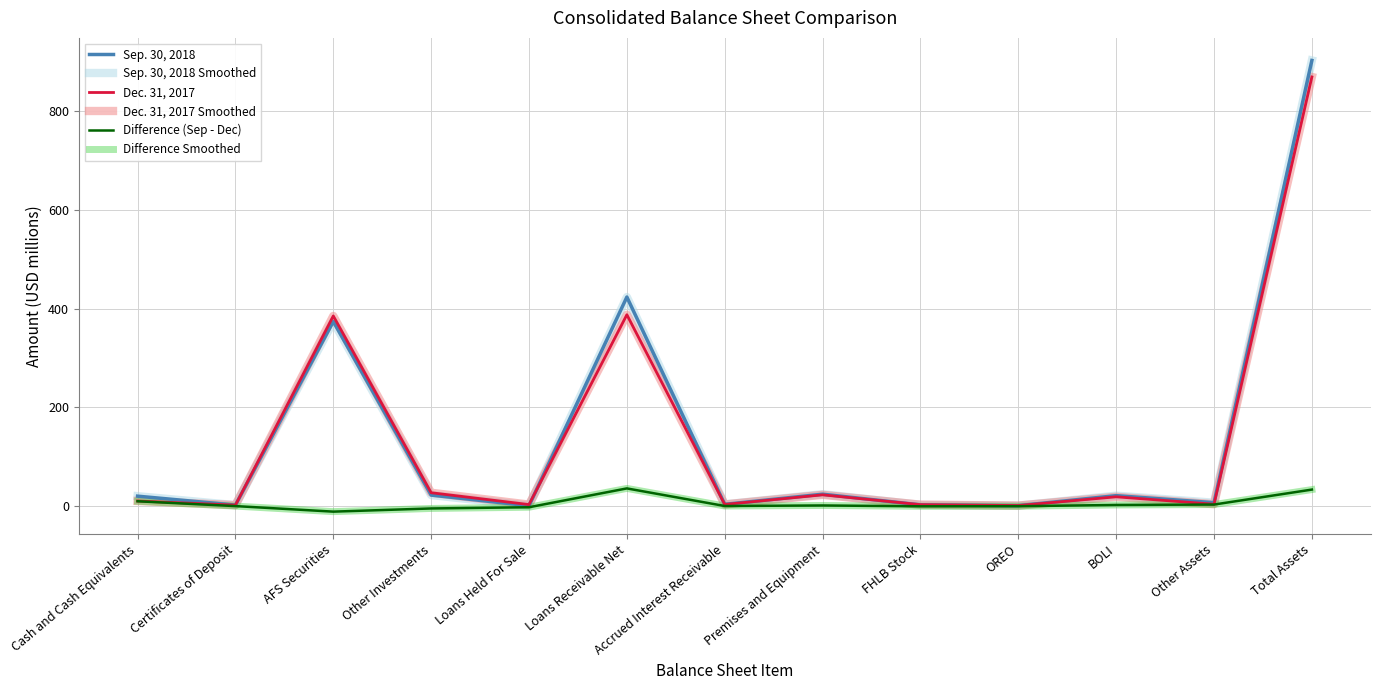

Reading left to right, what are all the values shown in this chart?

Sep. 30, 2018: 20.1	2.0	373.8	22.3	0.7	423.2	3.5	24.1	2.5	0.9	21.1	6.9	902.2
Sep. 30, 2018 Smoothed: 20.1	2.0	373.8	22.3	0.7	423.2	3.5	24.1	2.5	0.9	21.1	6.9	902.2
Dec. 31, 2017: 10.3	2.0	385.0	27.1	3.1	387.4	3.4	22.8	2.9	1.1	18.8	3.8	868.8
Dec. 31, 2017 Smoothed: 10.3	2.0	385.0	27.1	3.1	387.4	3.4	22.8	2.9	1.1	18.8	3.8	868.8
Difference (Sep - Dec): 9.8	0.0	-11.2	-4.8	-2.3	35.8	0.2	1.3	-0.4	-0.3	2.3	3.1	33.4
Difference Smoothed: 9.8	0.0	-11.2	-4.8	-2.3	35.8	0.2	1.3	-0.4	-0.3	2.3	3.1	33.4